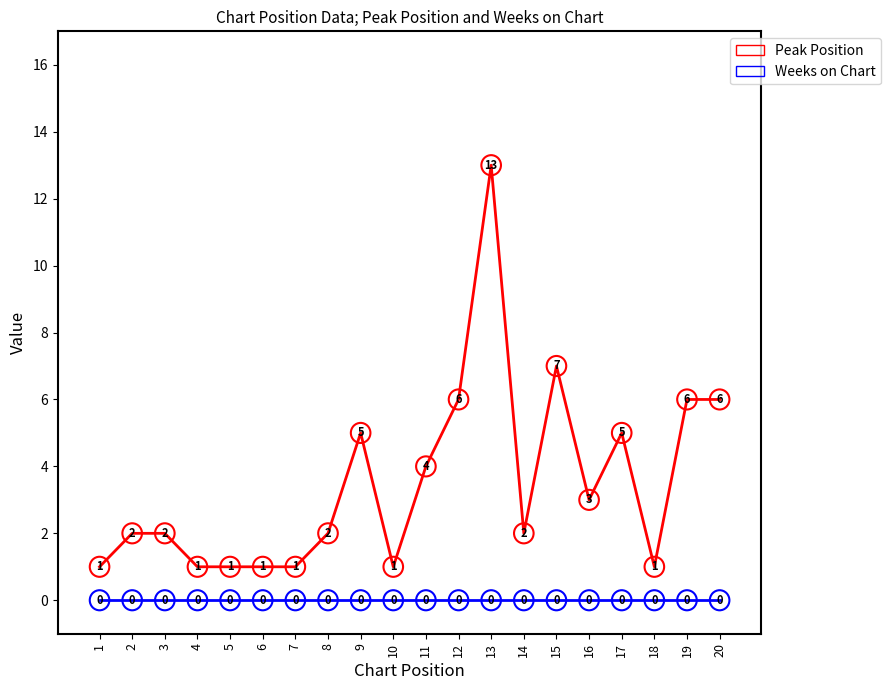

Is it true that Weeks on Chart equals 0 at 10?

True